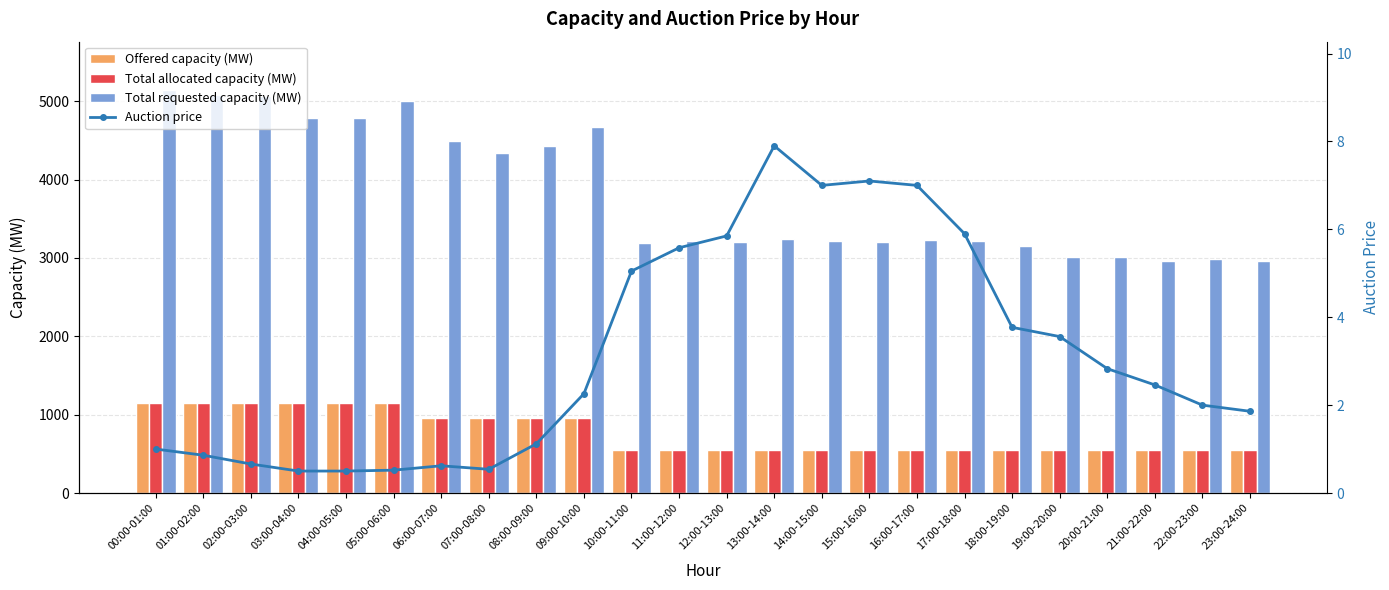

Read the Total allocated capacity (MW) value at 04:00-05:00.

1152